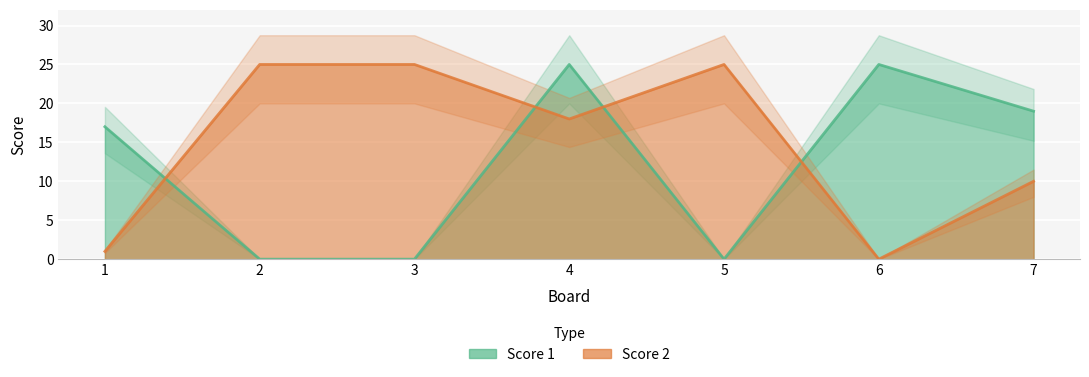

List the labels in order of Score 2 value, largest first.

2, 3, 5, 4, 7, 1, 6